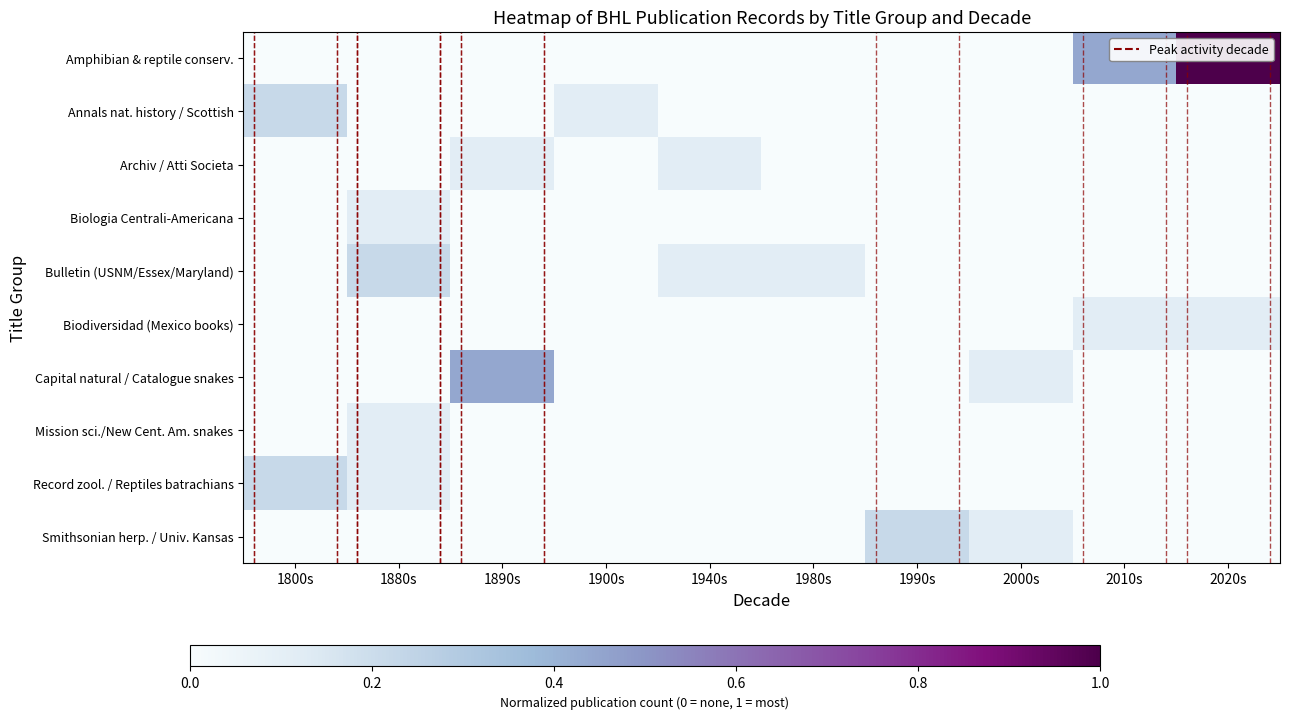

Which label corresponds to the largest value in the chart?

2020s